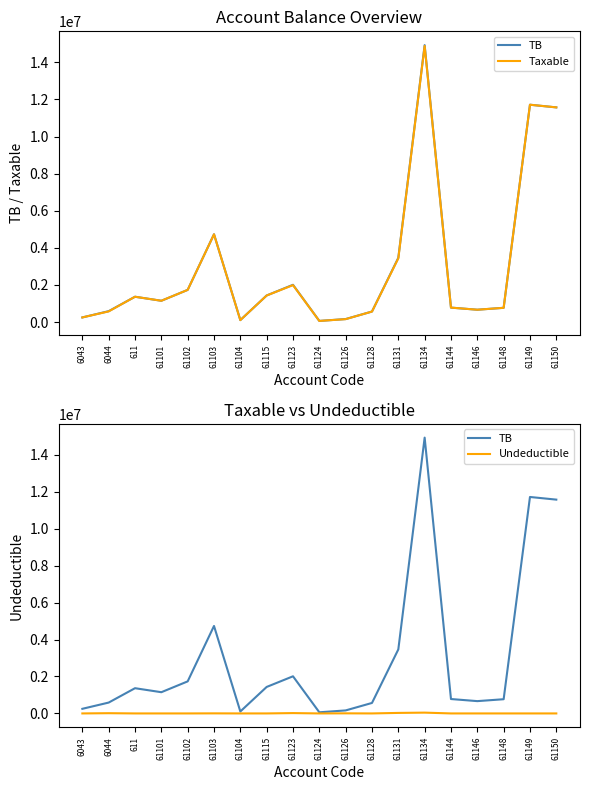

What is the spread (max minus min) of values at 61103?

4731146.9